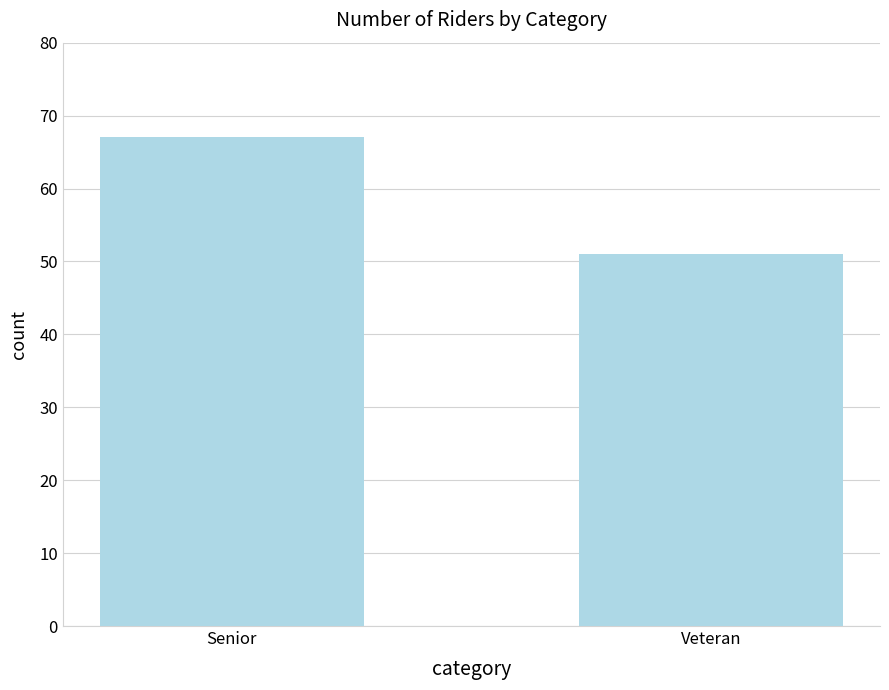

List the labels in order of value, smallest first.

Veteran, Senior